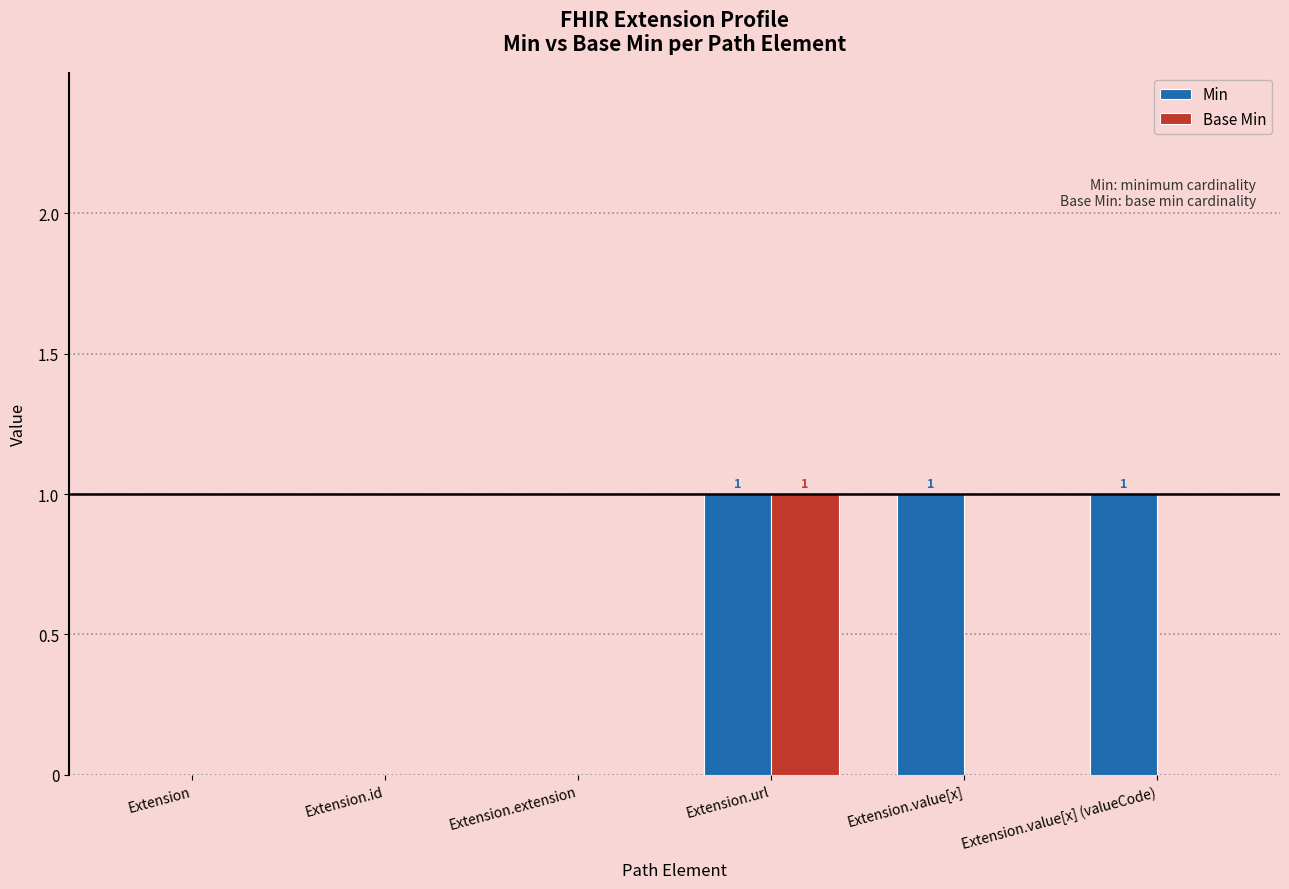

Is it true that Base Min equals 0 at Extension?

True